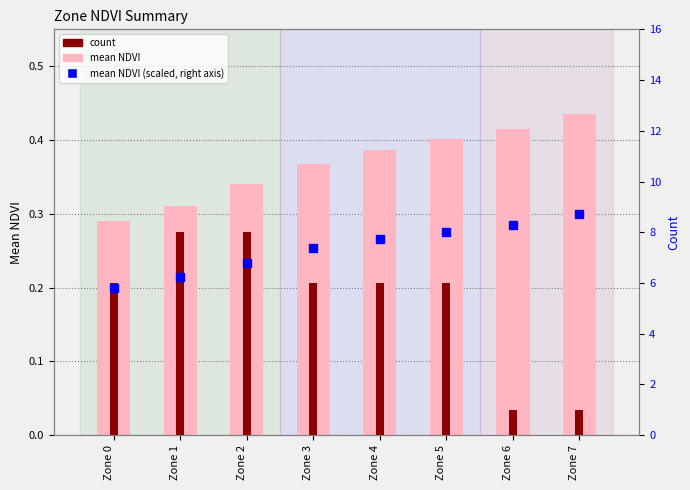

Which series has the largest total across all categories?

mean NDVI (scaled)